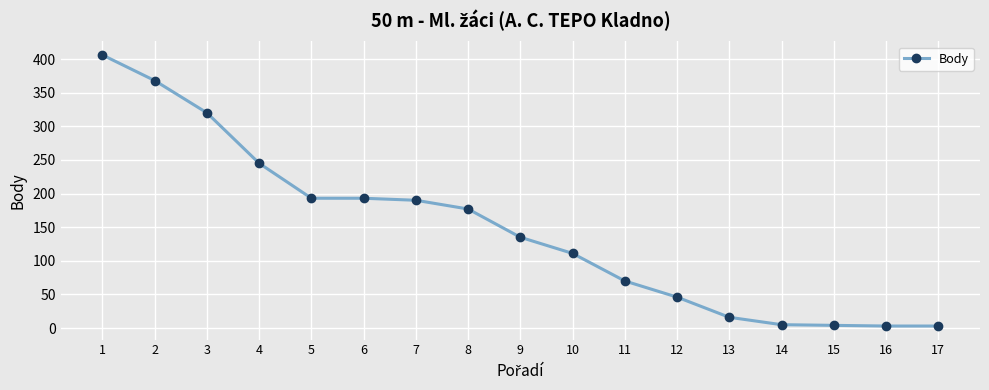

Is this an area chart (filled region under the line)?

No